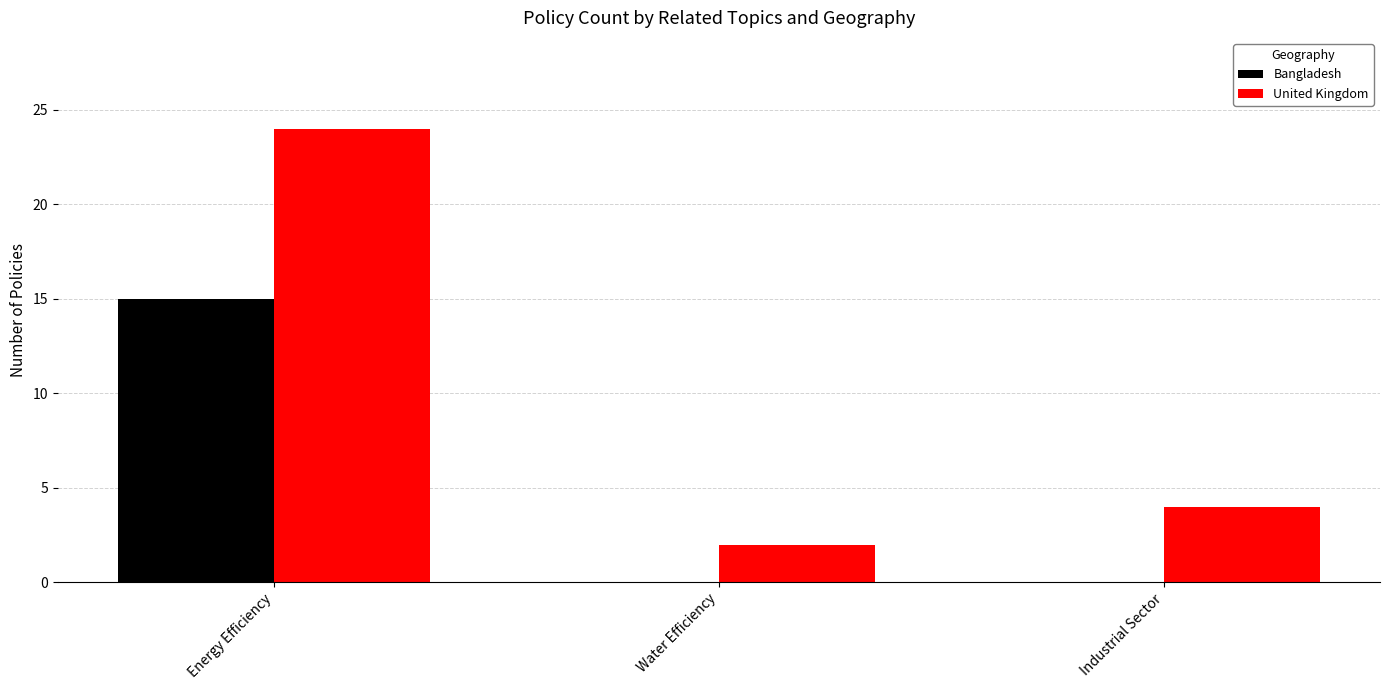

Reading right to left, what are all the values shown in this chart?

Bangladesh: 0	0	15
United Kingdom: 4	2	24